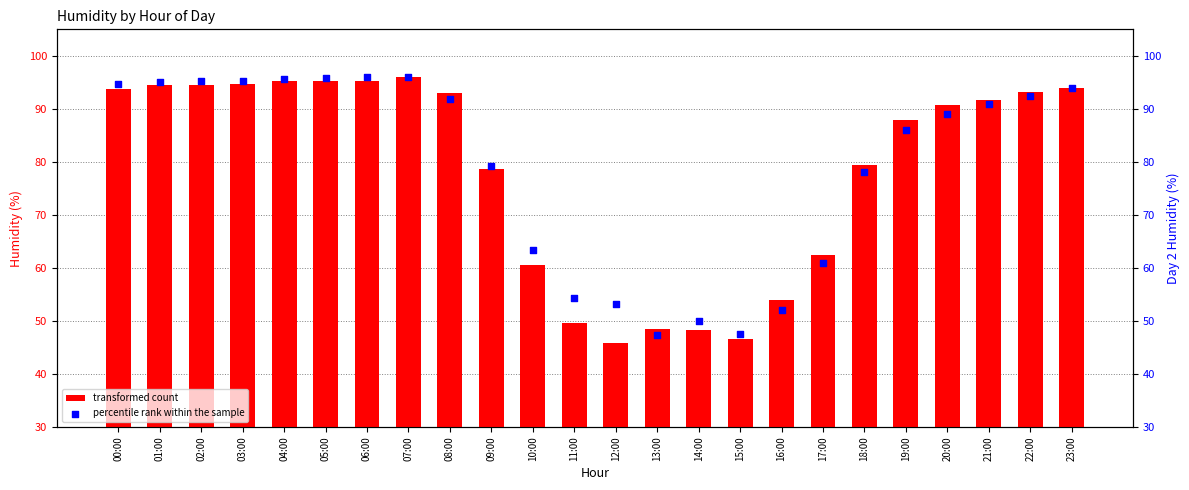

At which category is the sum across all series the highest?

07:00